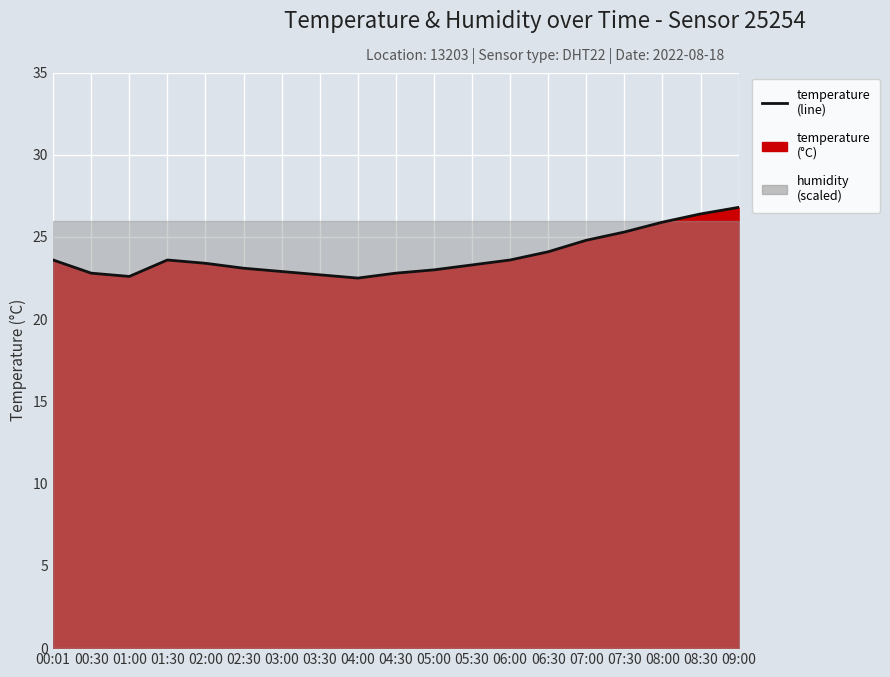

What is the average value?

23.9